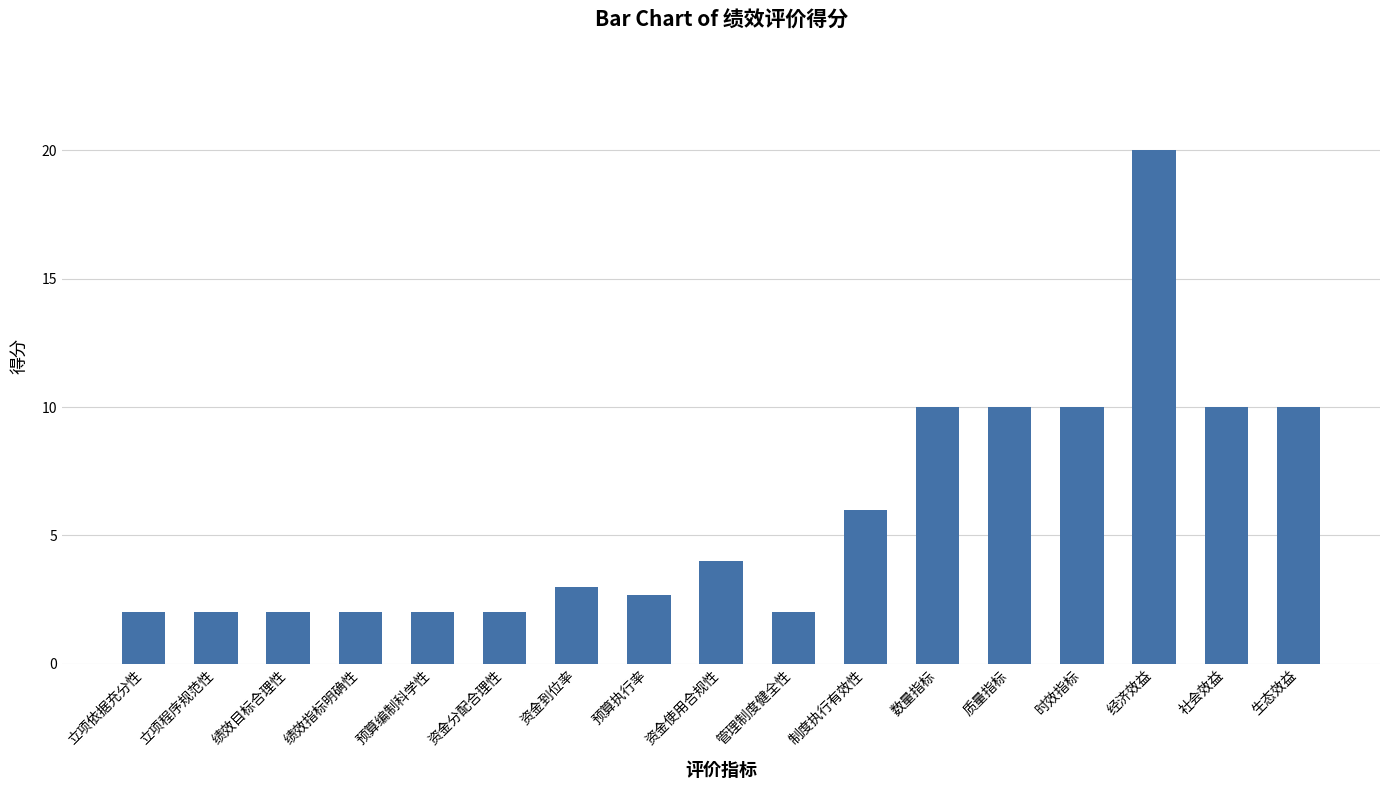

What is the change in value from 预算执行率 to 时效指标?

+7.3